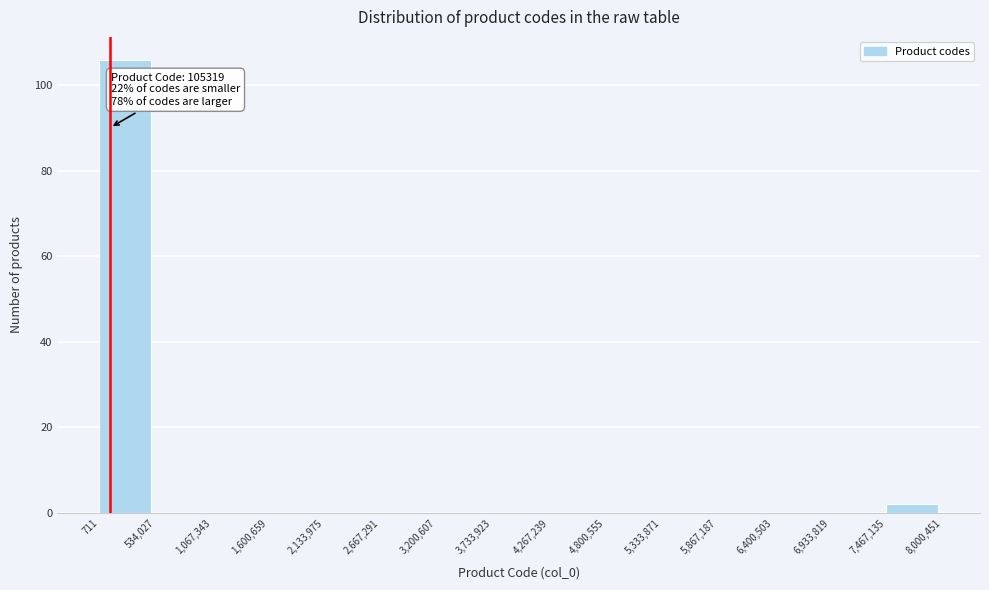

Over which range of the x-axis is the bar tallest?

711 to 534,027